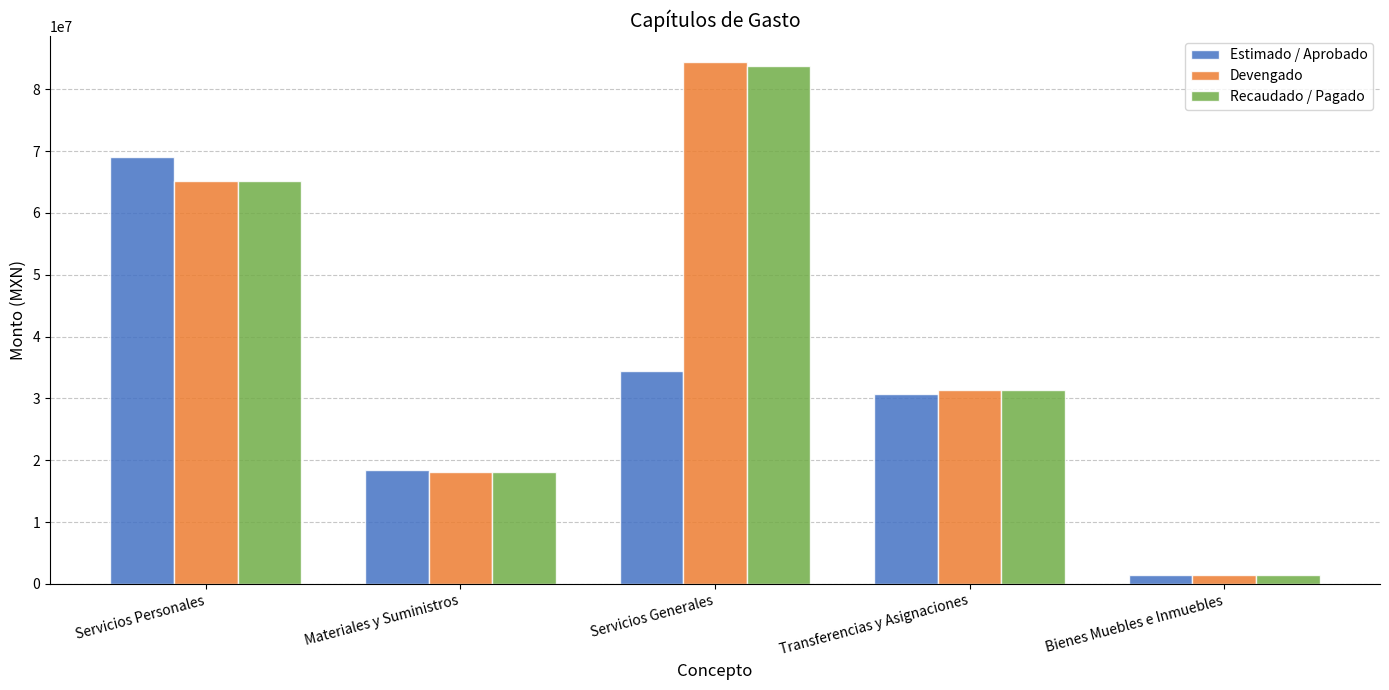

Which series changed the most between Servicios Personales and Transferencias y Asignaciones?

Estimado / Aprobado